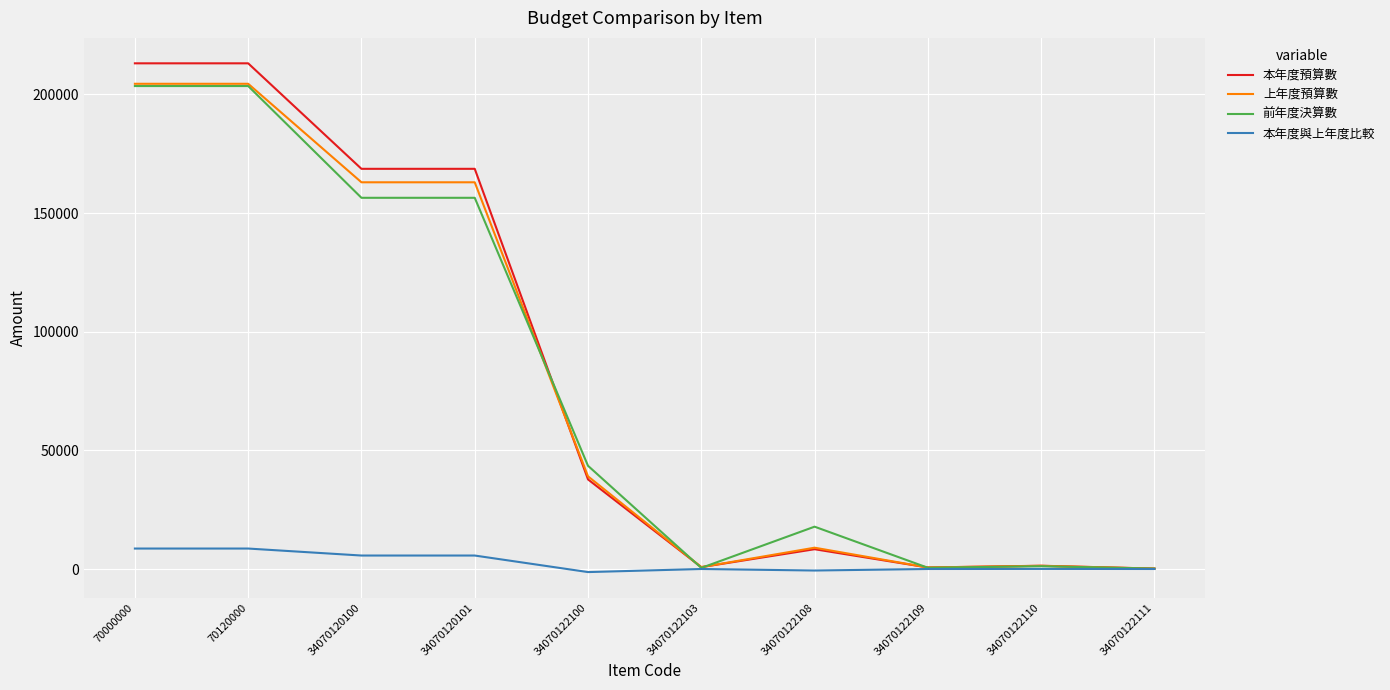

What is the greatest value displayed?

213116